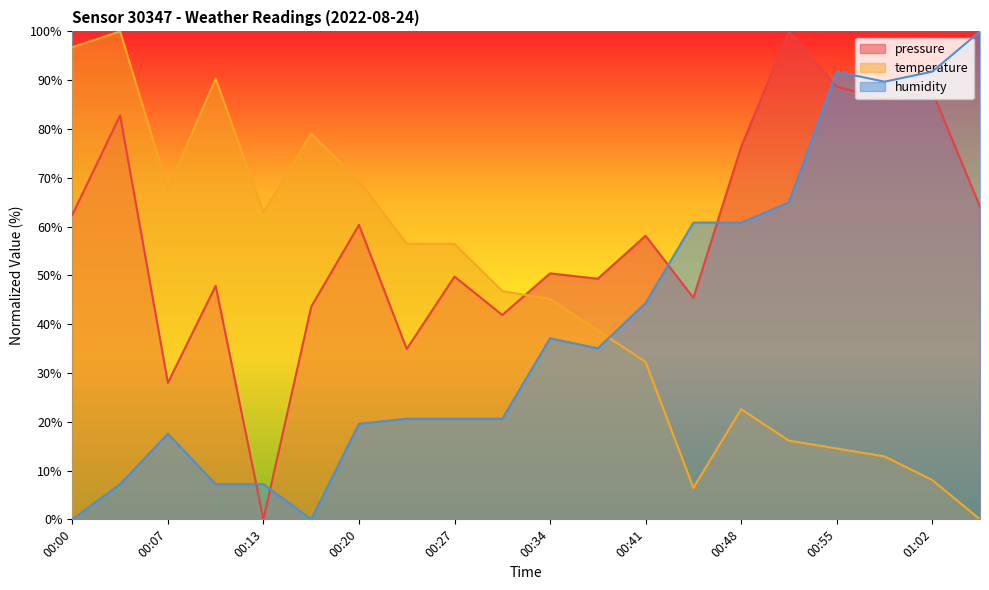

Rank the series by their average value, from highest to lowest.

pressure, temperature, humidity